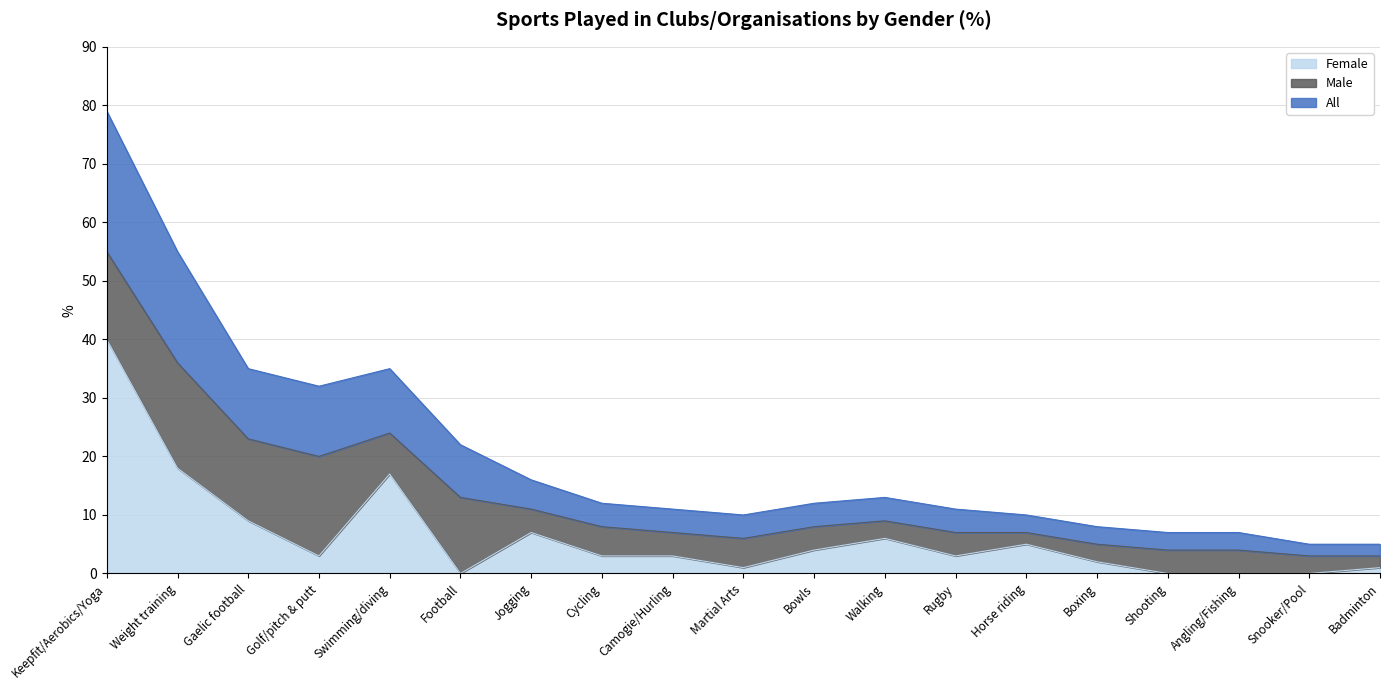

What are all the series names shown in the legend?

Female, Male, All